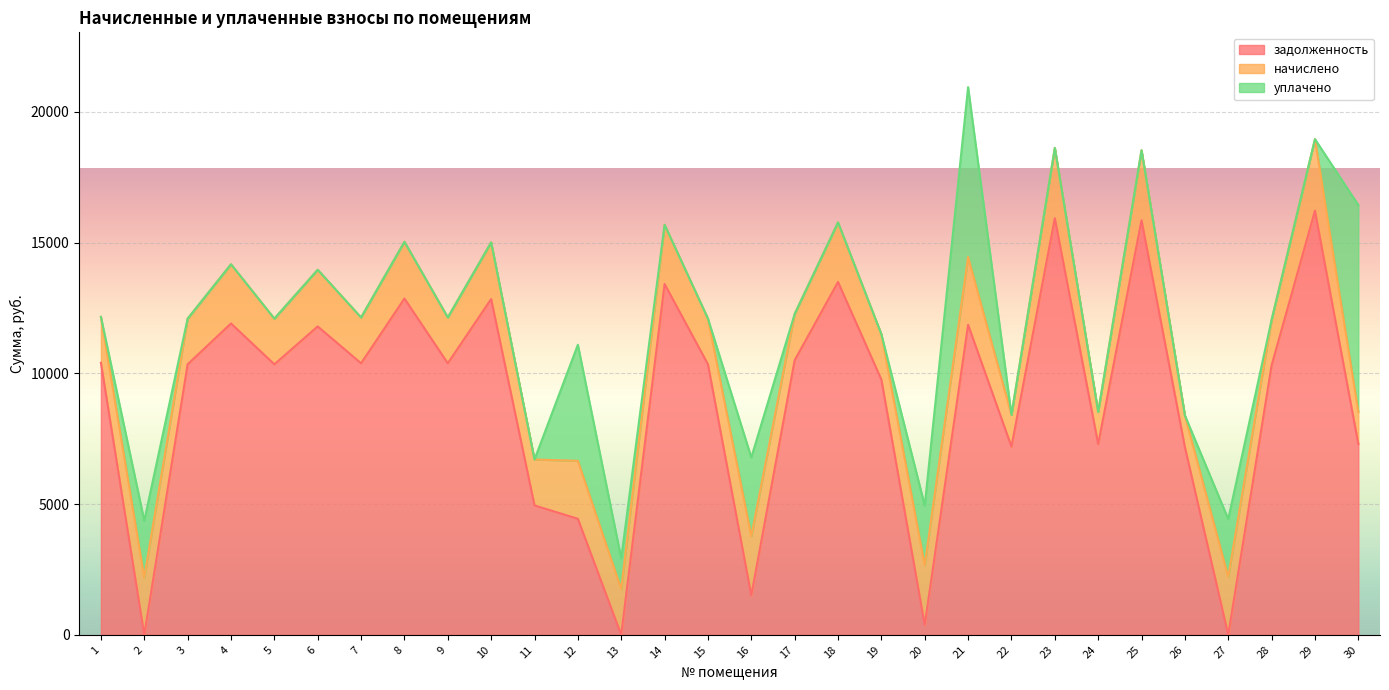

List the labels in order of задолженность value, largest first.

29, 23, 25, 18, 14, 8, 10, 4, 21, 6, 17, 1, 7, 9, 3, 5, 15, 28, 19, 24, 30, 22, 26, 11, 12, 16, 20, 2, 13, 27